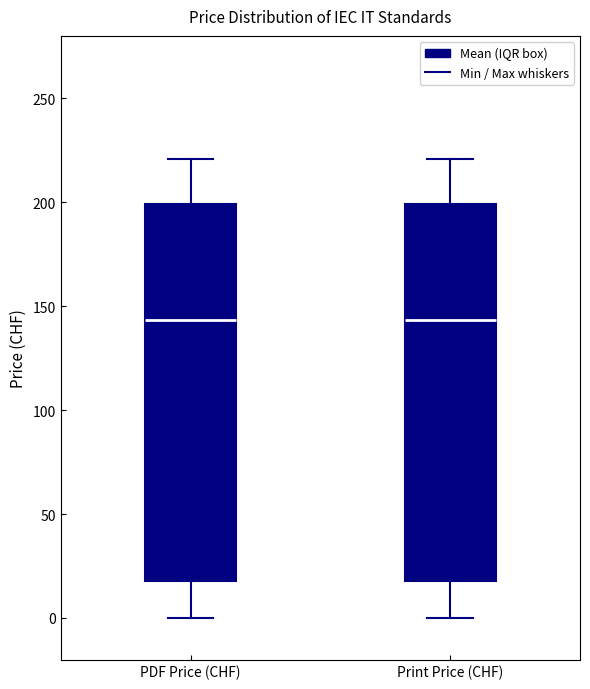

Where is the lower edge of the box for Print Price (CHF) on the y-axis? The values are not printed on the chart, so give them approximately, as read against the axis.

20